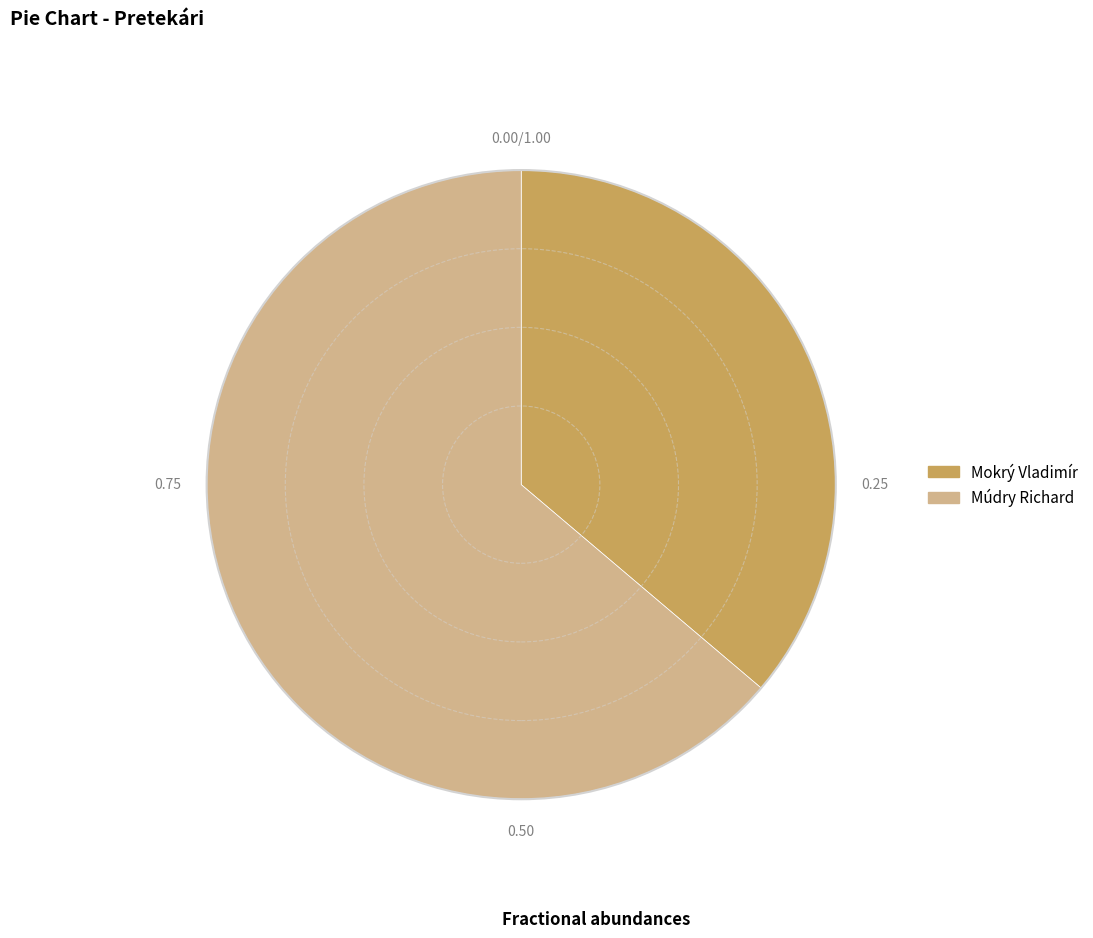

Approximately how many times larger is the value at Mokrý Vladimír compared to Múdry Richard?

0.6